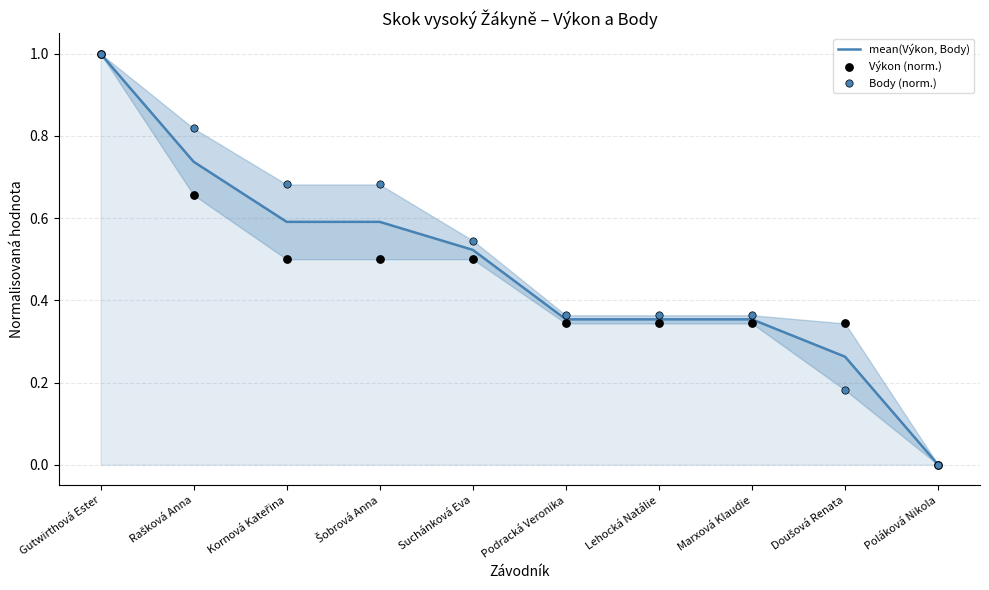

Which series has the widest spread of Y values?

Výkon (norm.)